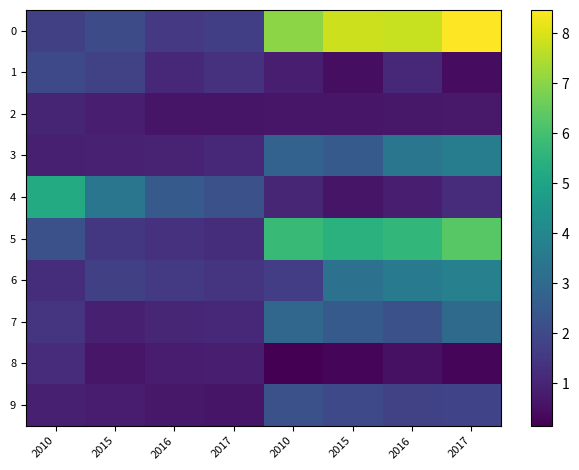

Between 2010 and 2010, which is larger?

2010